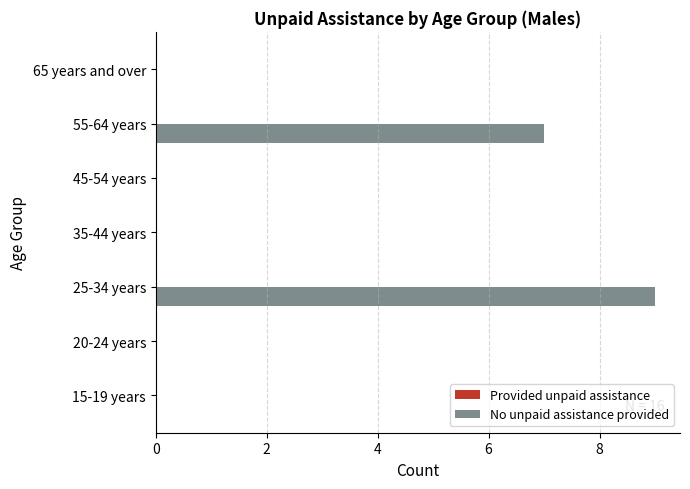

What is the sum of the values at 15-19 years and 55-64 years?

7